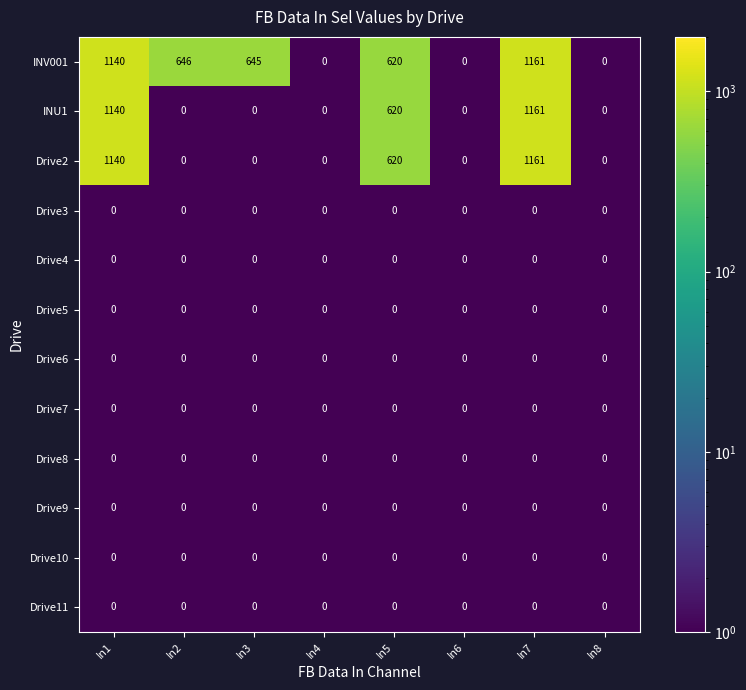

At how many categories does at least one series exceed 623?

4